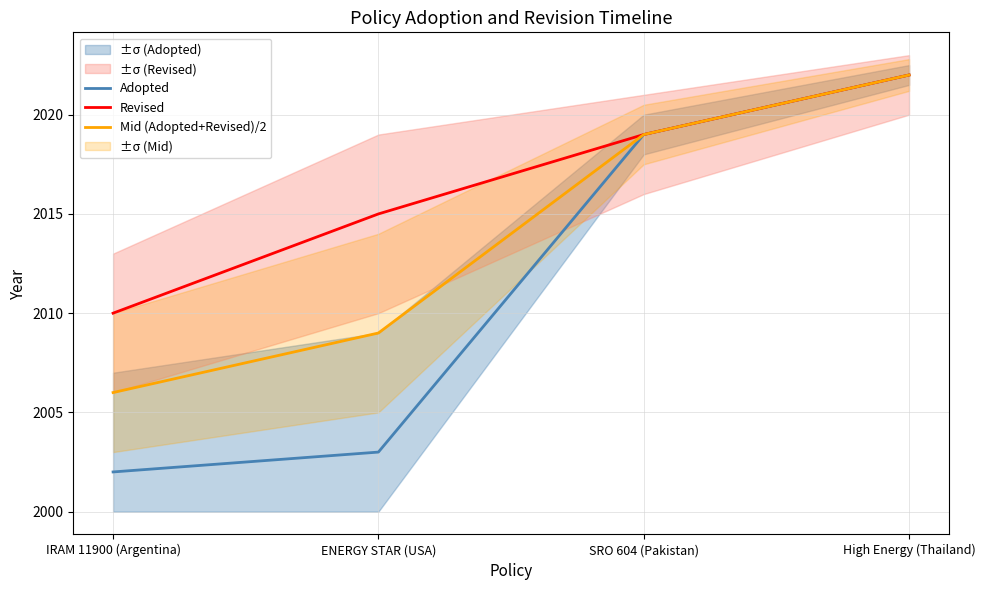

The value of Mid (Adopted+Revised)/2 at IRAM 11900 (Argentina) is 2006. True or false?

True